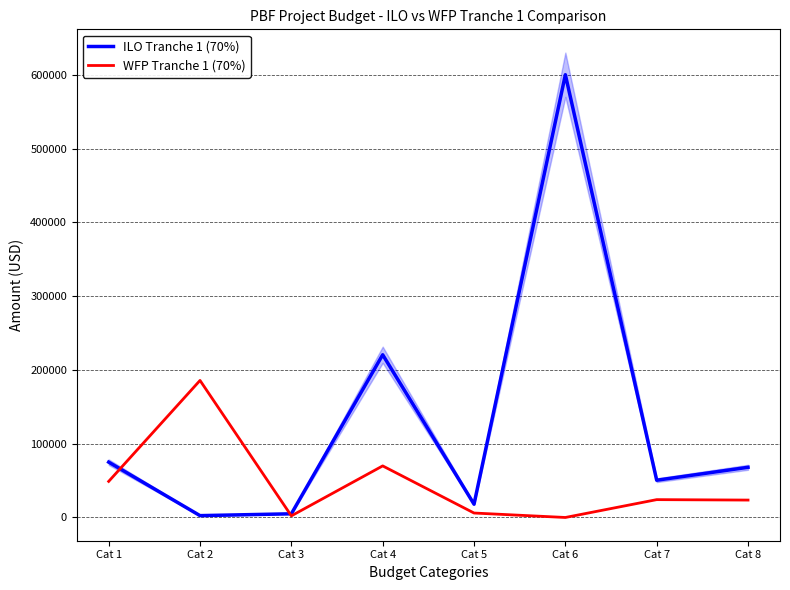

Between which two adjacent categories do WFP Tranche 1 (70%) and ILO Tranche 1 (70%) first intersect?

Cat 1 and Cat 2